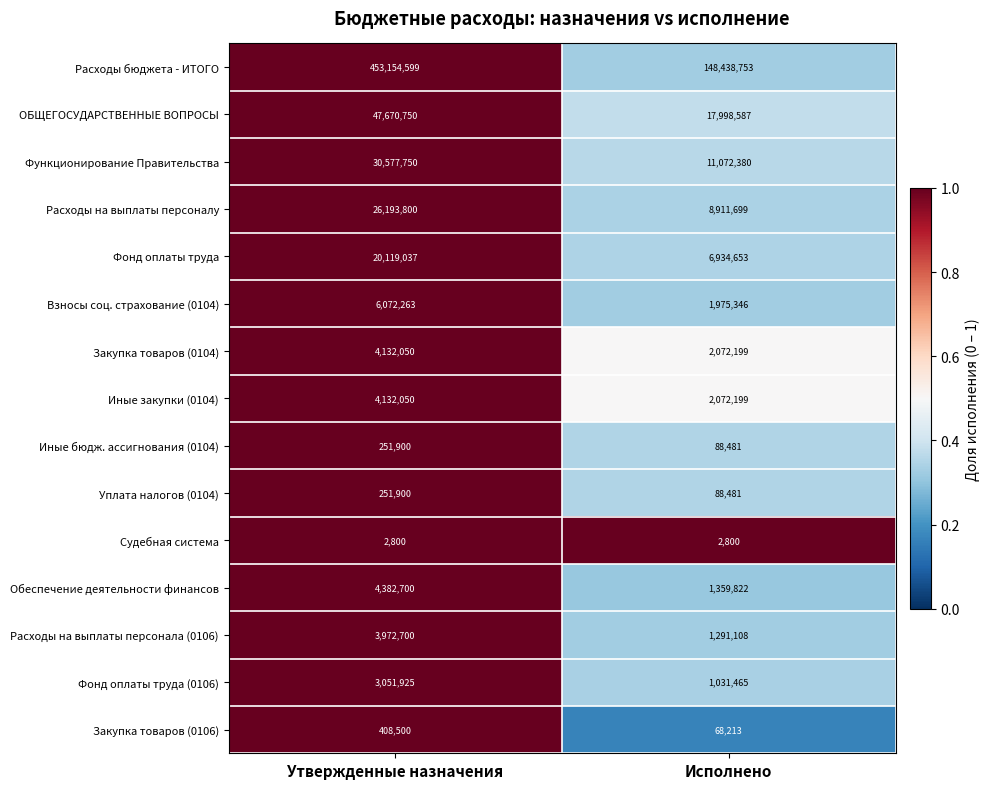

What is the maximum value shown in the chart?

453154599